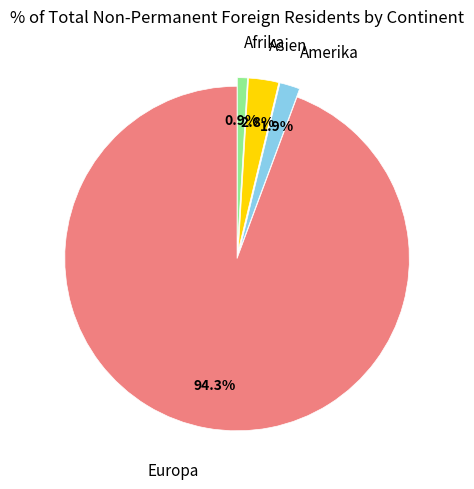

Which slice is the largest?

Europa